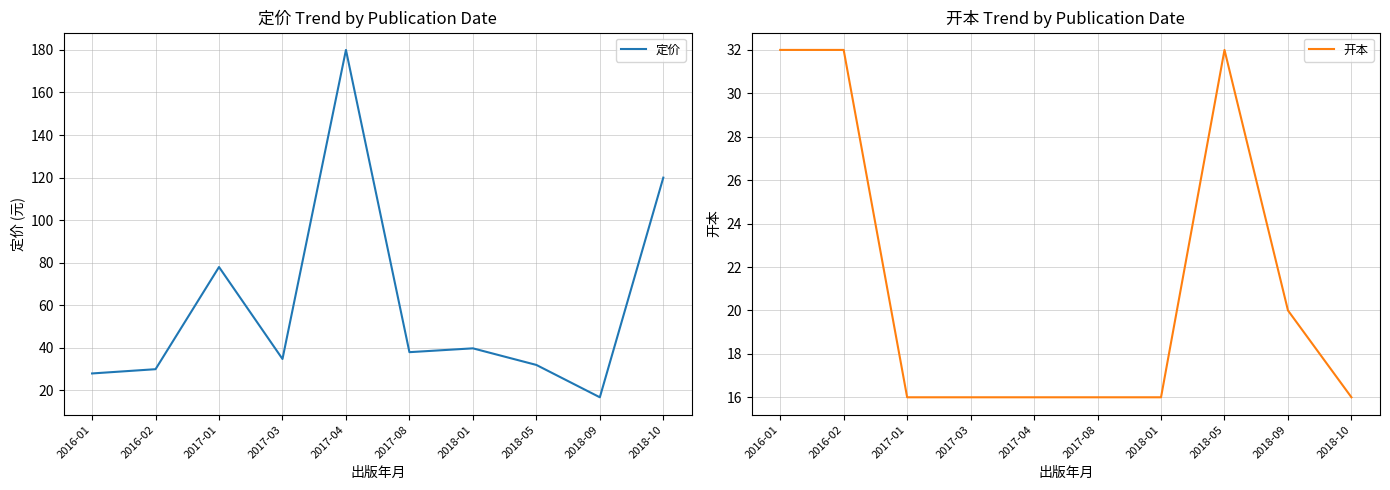

What position from the right is 2017-03?

7